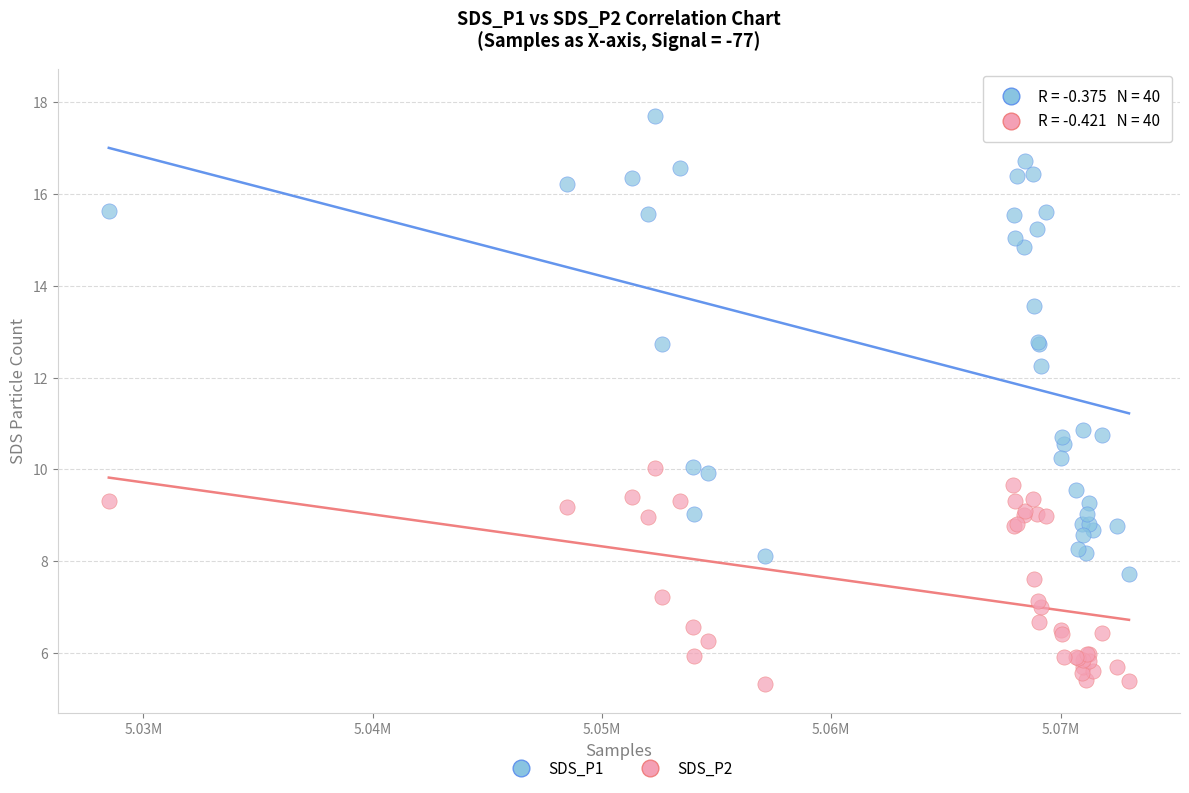

Which series reaches the maximum Y coordinate?

SDS_P1